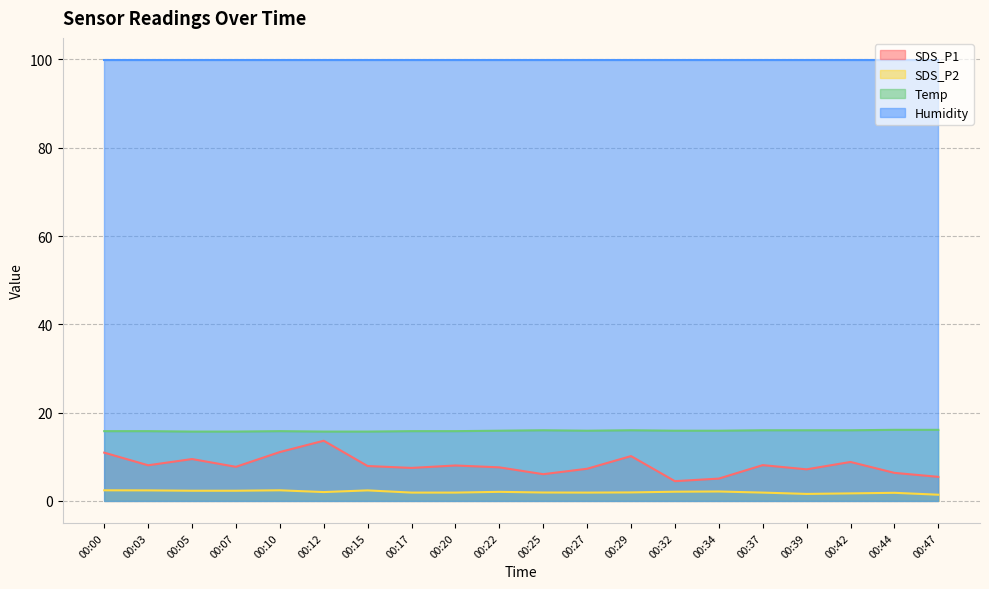

What is the spread (max minus min) of values at 00:10?

97.5